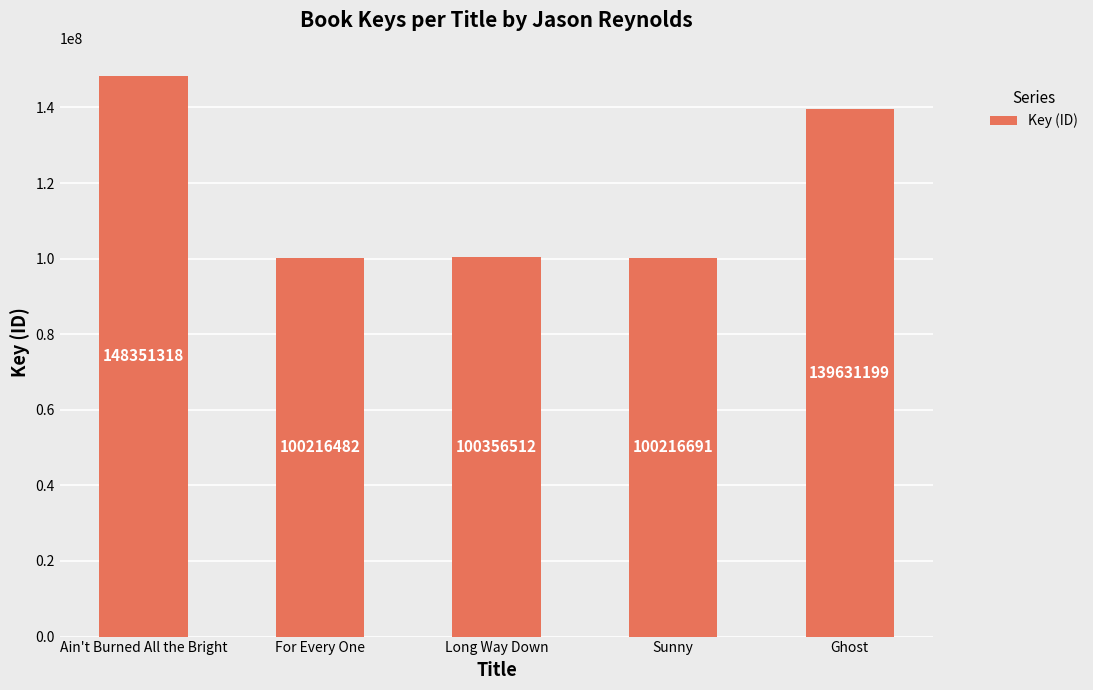

Approximately how many times larger is the value at Ghost compared to For Every One?

1.4